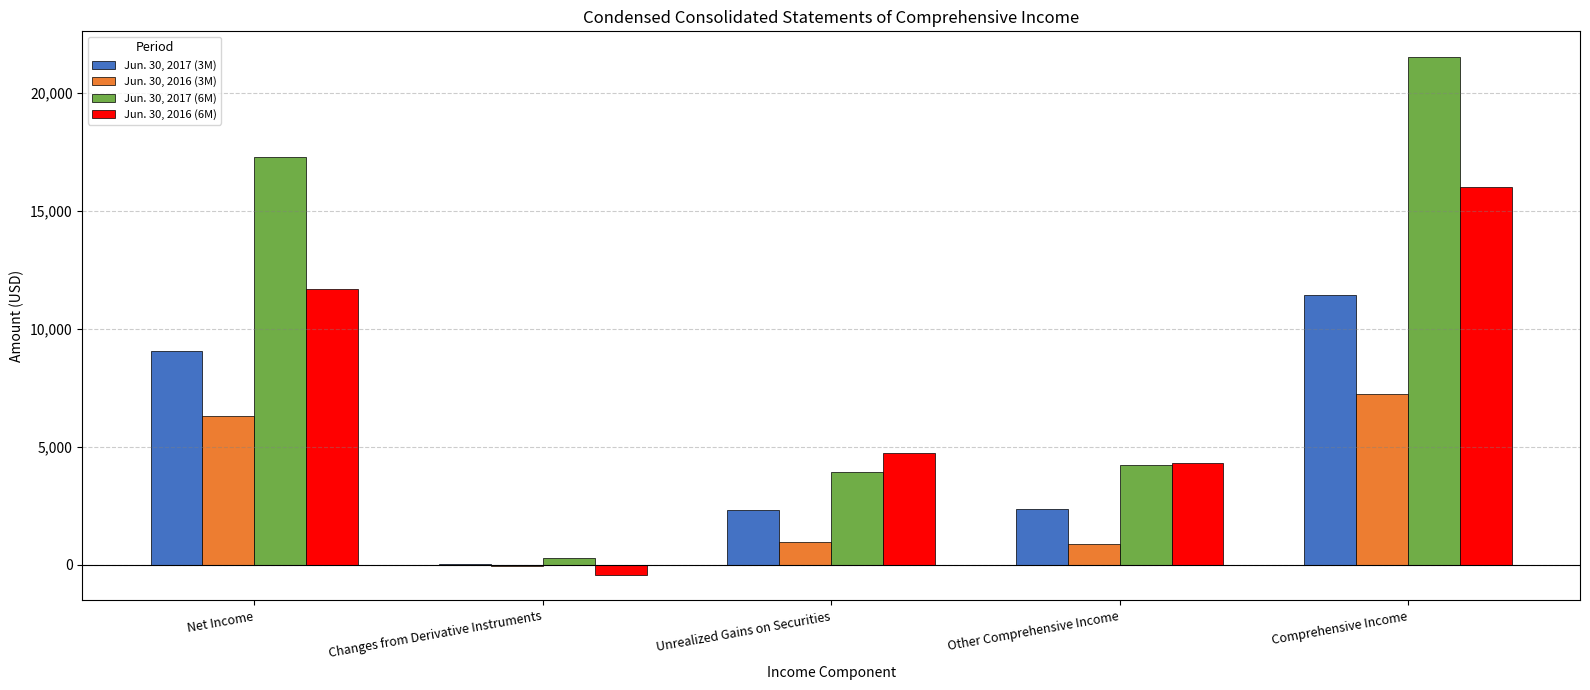

Between Changes from Derivative Instruments and Comprehensive Income, which series saw the biggest shift?

Jun. 30, 2017 (6M)